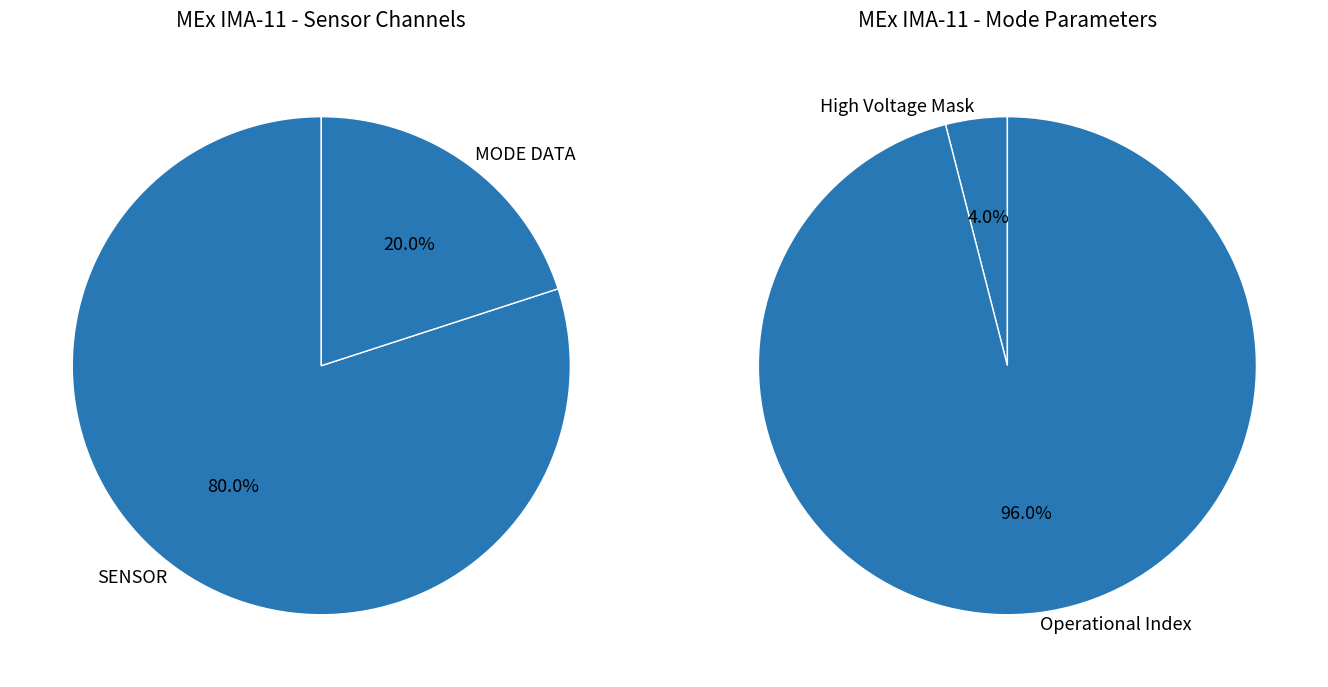

True or false: Operational Index accounts for 81% of the total.

False